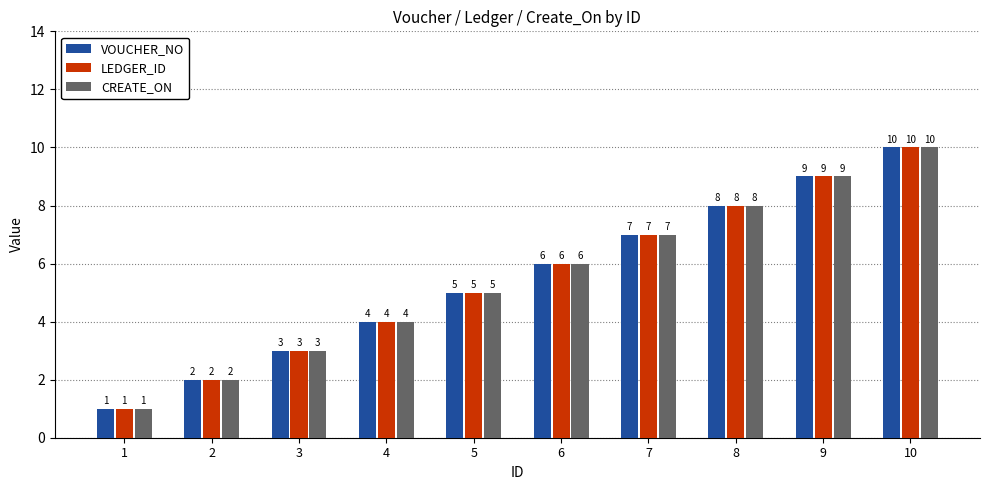

What is the sum of the CREATE_ON values at 1 and 4?

5